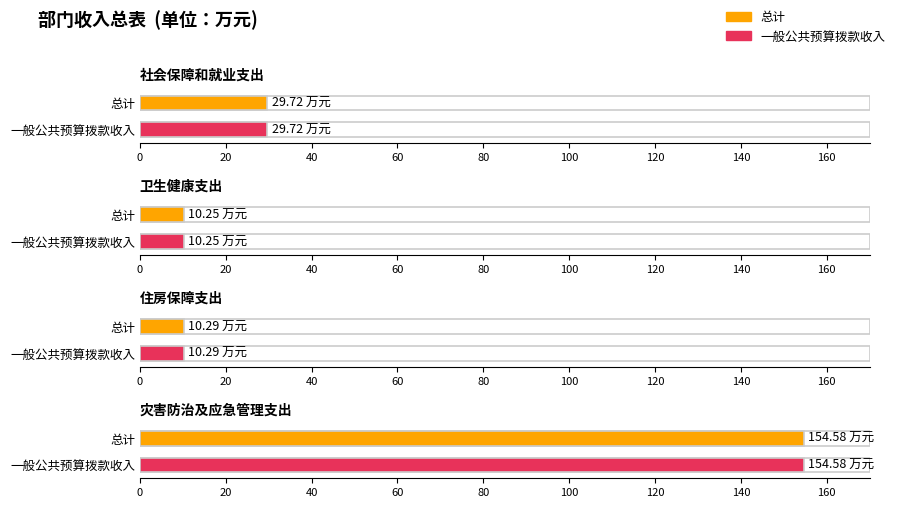

What is the sum of the 总计 values at 卫生健康支出 and 住房保障支出?

20.5